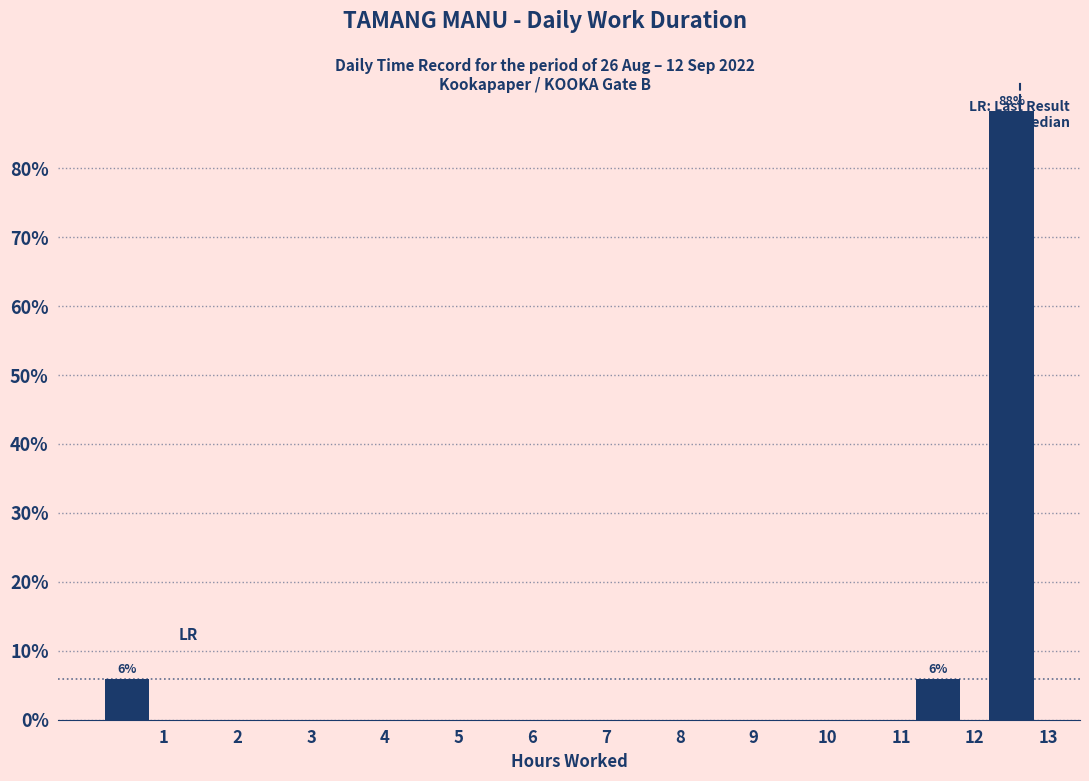

Over which range of the x-axis is the bar tallest?

12 to 13